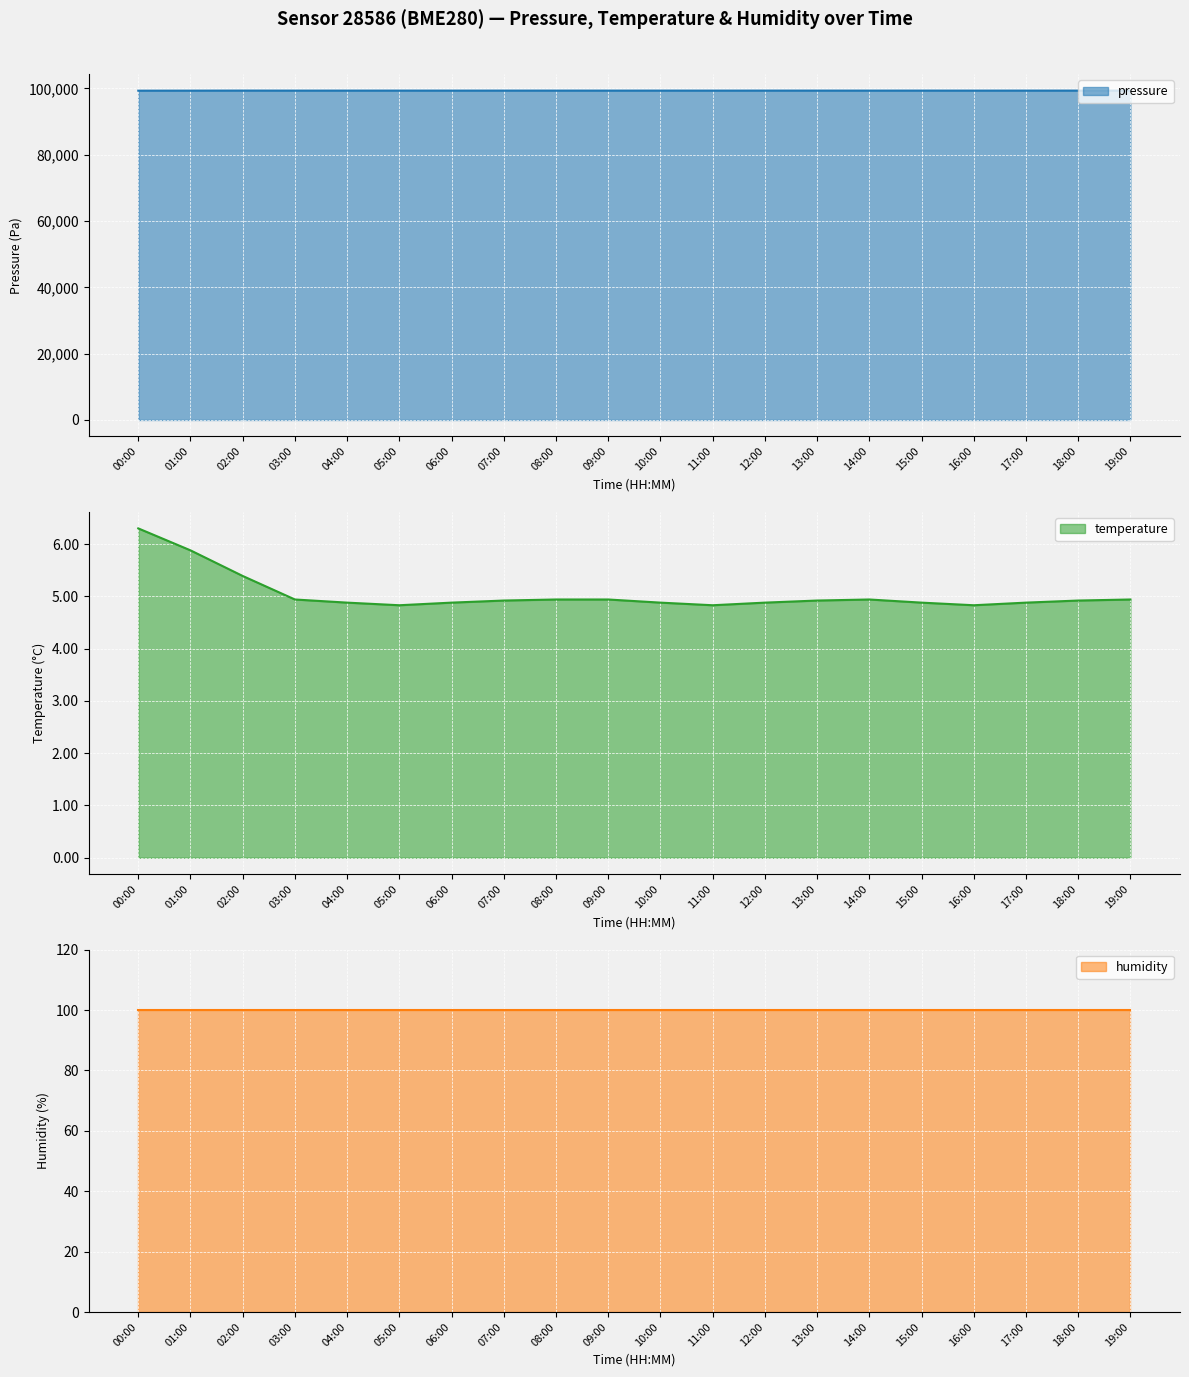

Between 13:00 and 08:00, which is larger?

13:00